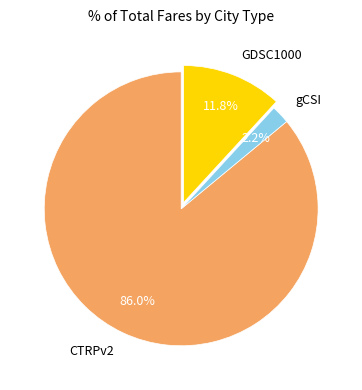

Which category has the biggest portion of the pie?

CTRPv2